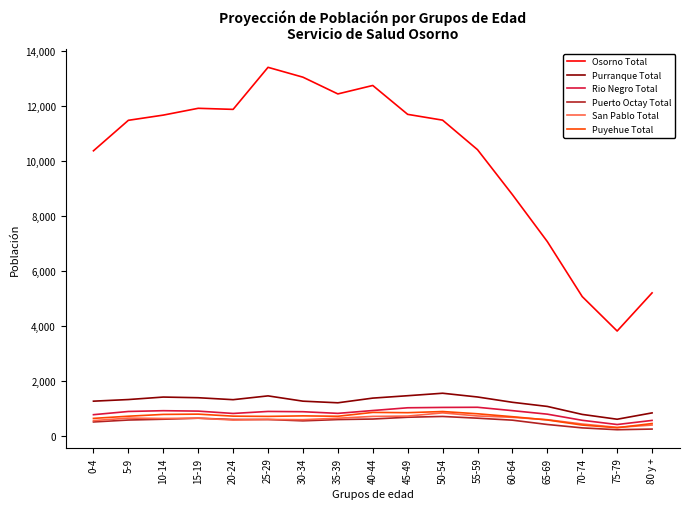

What is the highest value of the Osorno Total series?

13393